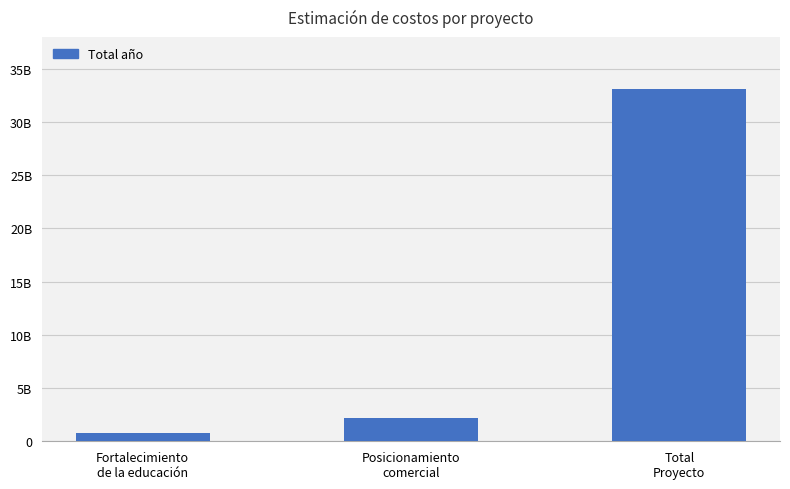

Are the bars horizontal?

No